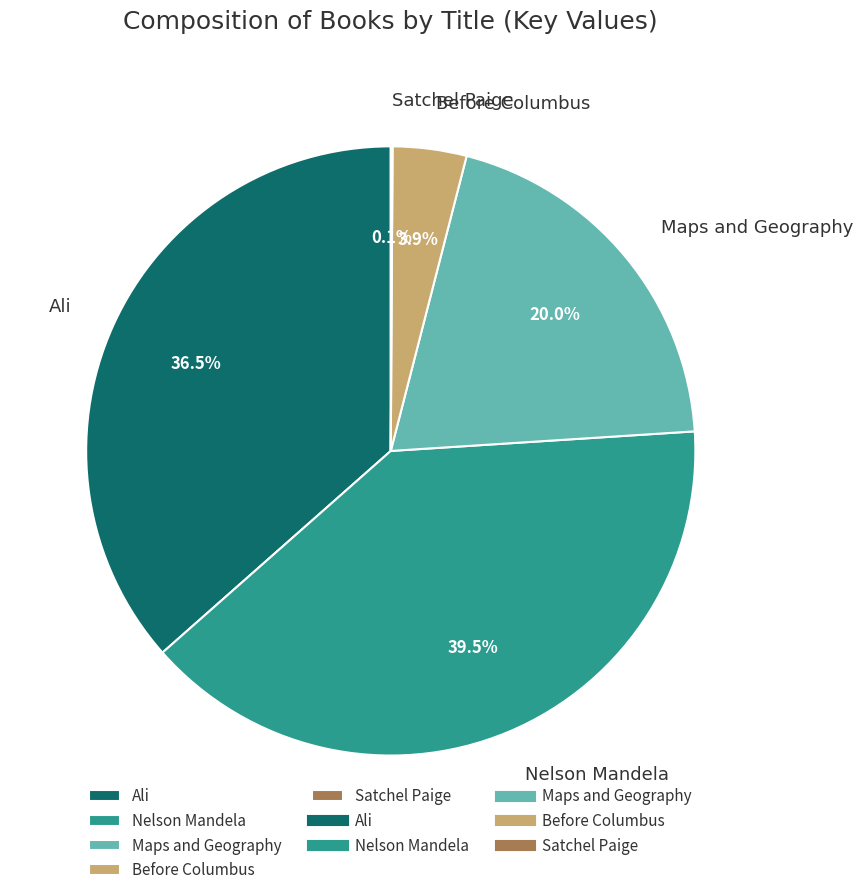

Between Ali and Before Columbus, which is larger?

Ali